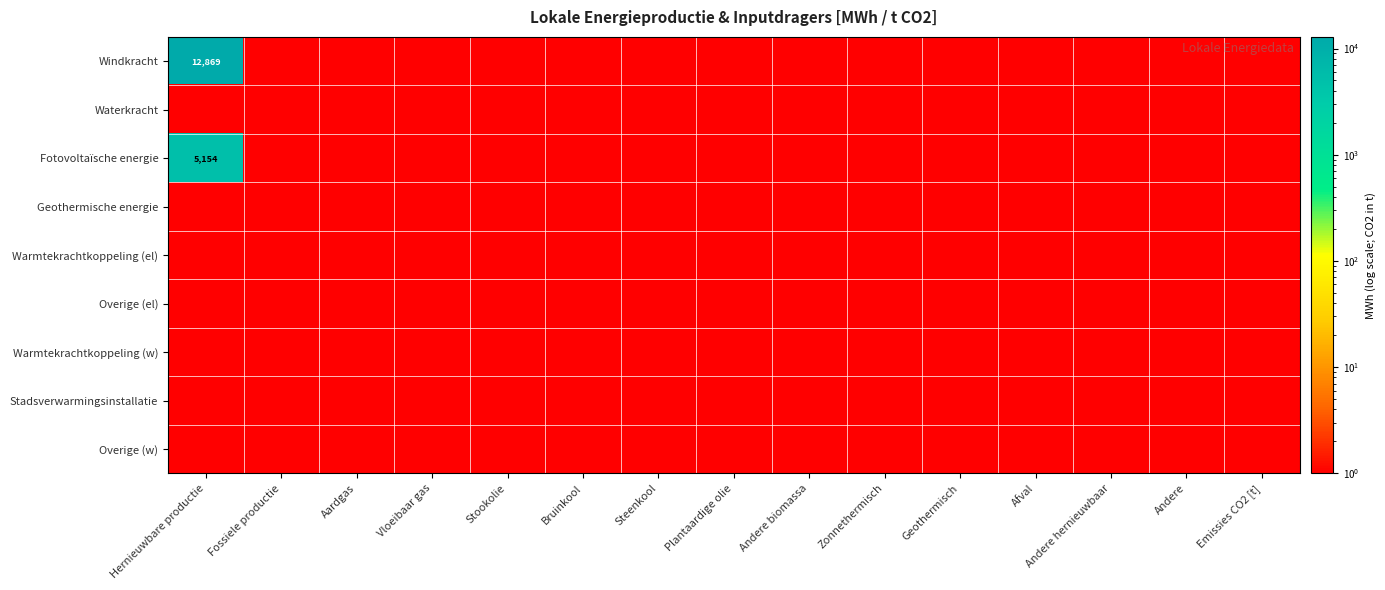

True or false: Windkracht has a value of 19010 at Hernieuwbare productie.

False